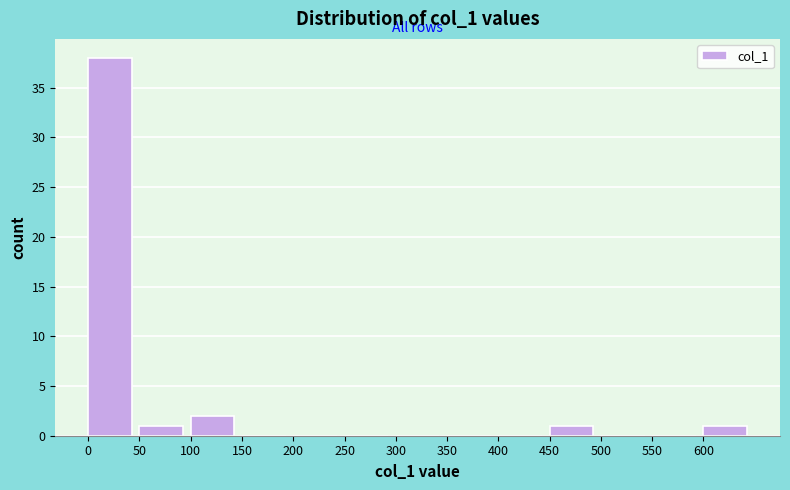

Reading left to right, list every bar in this chart as the range it spans on the x-axis followed by its height. The values are not printed on the chart, so give them approximately, as read against the axis.

0 to 50: 38
50 to 100: 1
100 to 150: 2
150 to 200: 0
200 to 250: 0
250 to 300: 0
300 to 350: 0
350 to 400: 0
400 to 450: 0
450 to 500: 1
500 to 550: 0
550 to 600: 0
600 to 650: 1